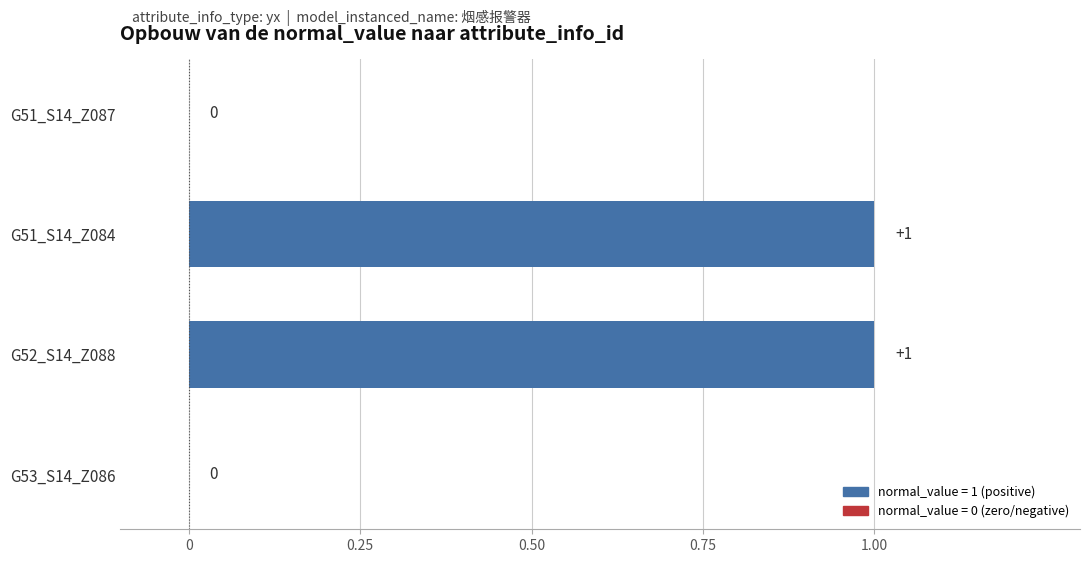

What is the ratio of the value at G52_S14_Z088 to the value at G51_S14_Z084?

1.0